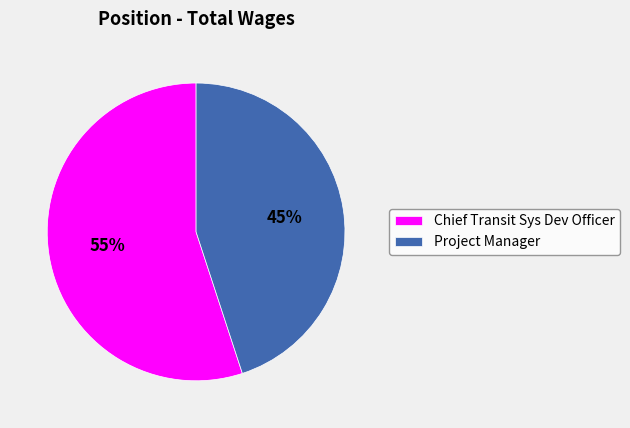

How many segments does this pie chart have?

2